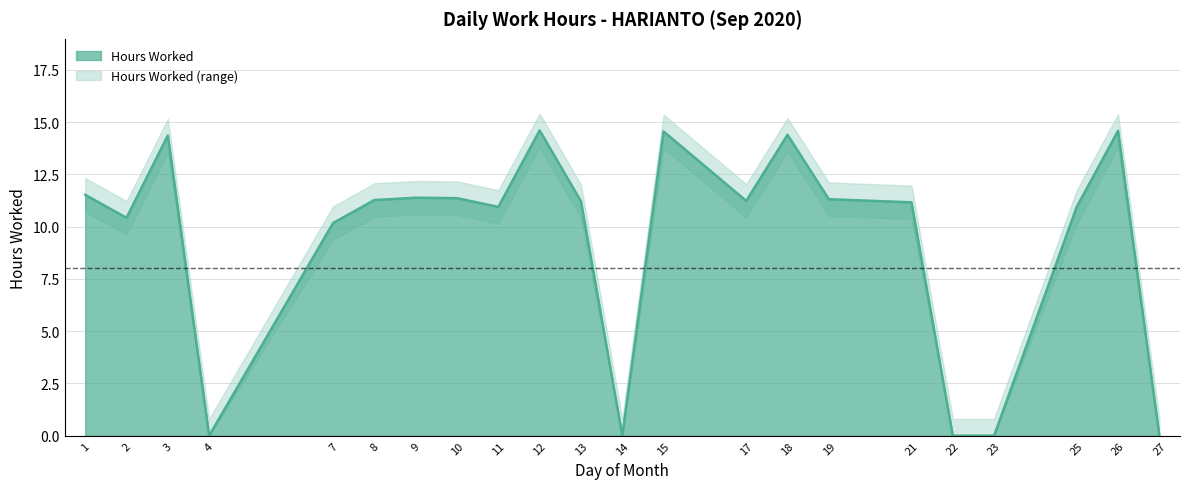

Rank the categories by value from highest to lowest.

12, 26, 15, 18, 3, 1, 9, 10, 19, 8, 17, 13, 21, 11, 25, 2, 7, 4, 14, 22, 23, 27